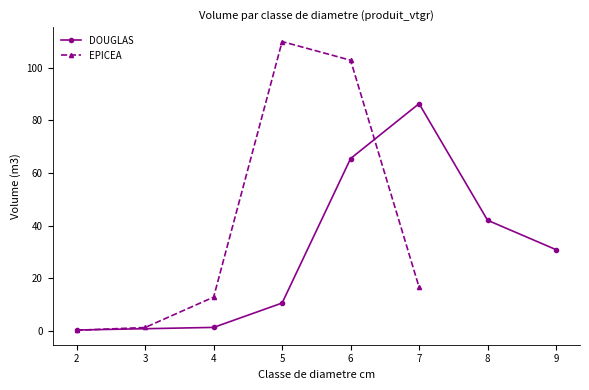

What is the value of the DOUGLAS point at the 6th from the left?

42.0